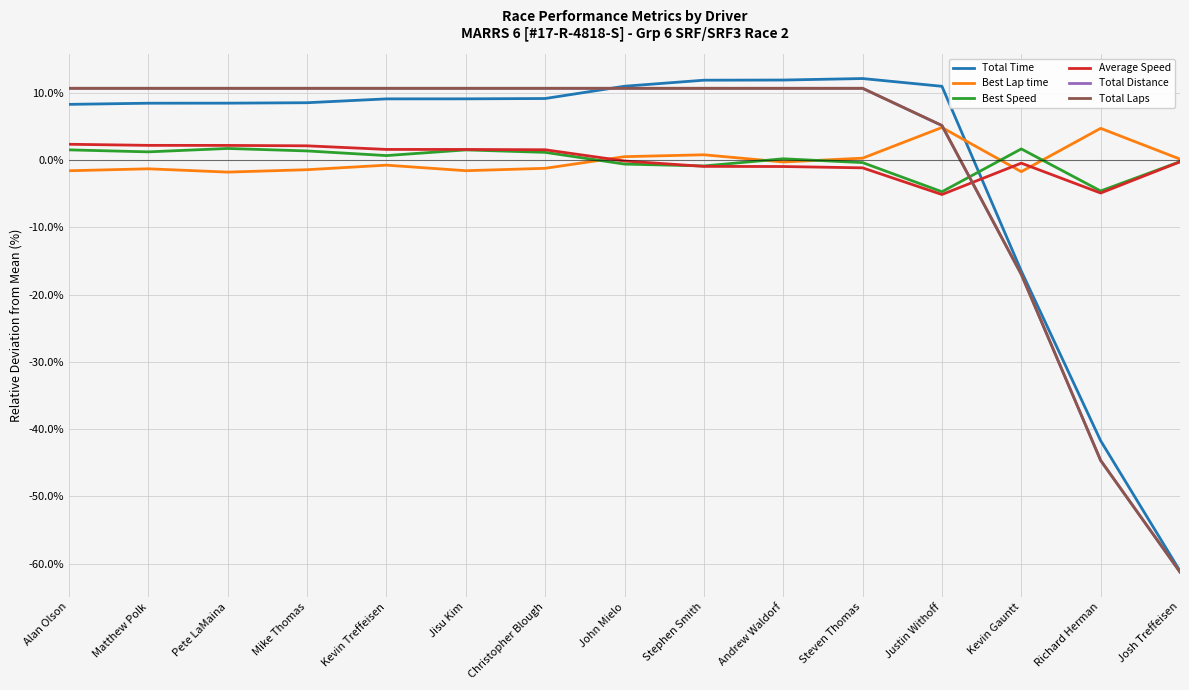

Which series has the widest spread of values?

Total Time